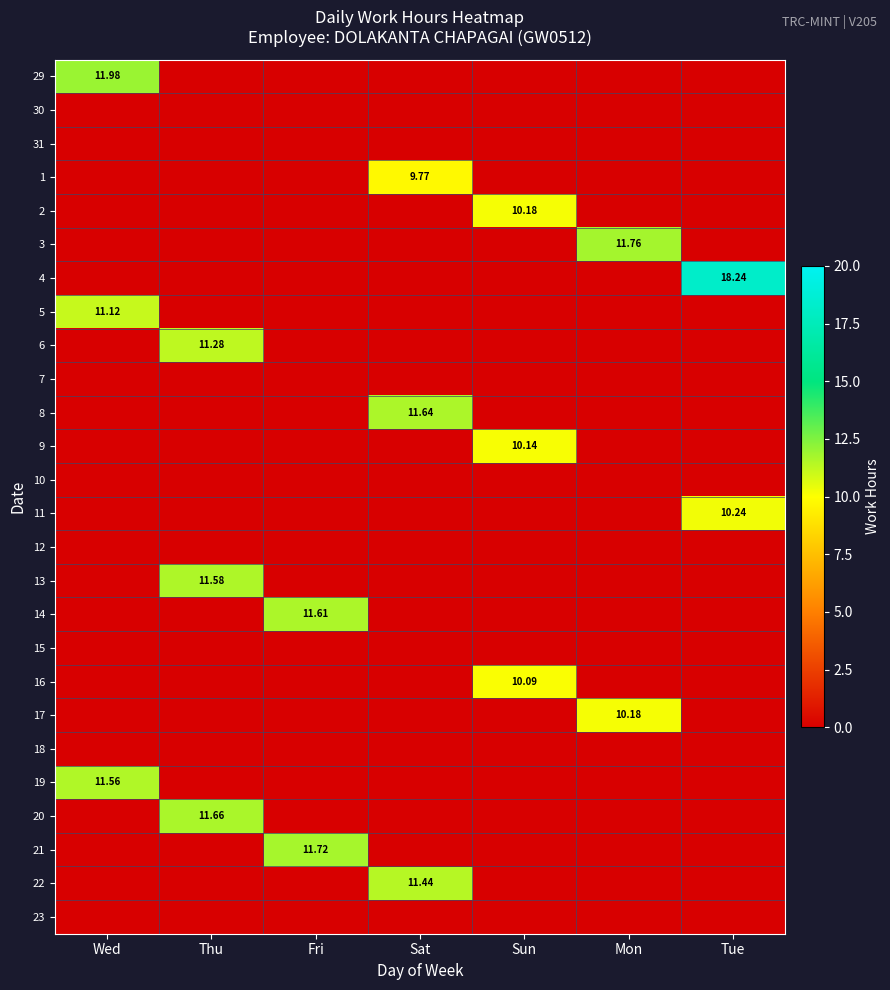

Is the value of 21 at Thu greater than the value of 17 at Sun?

No